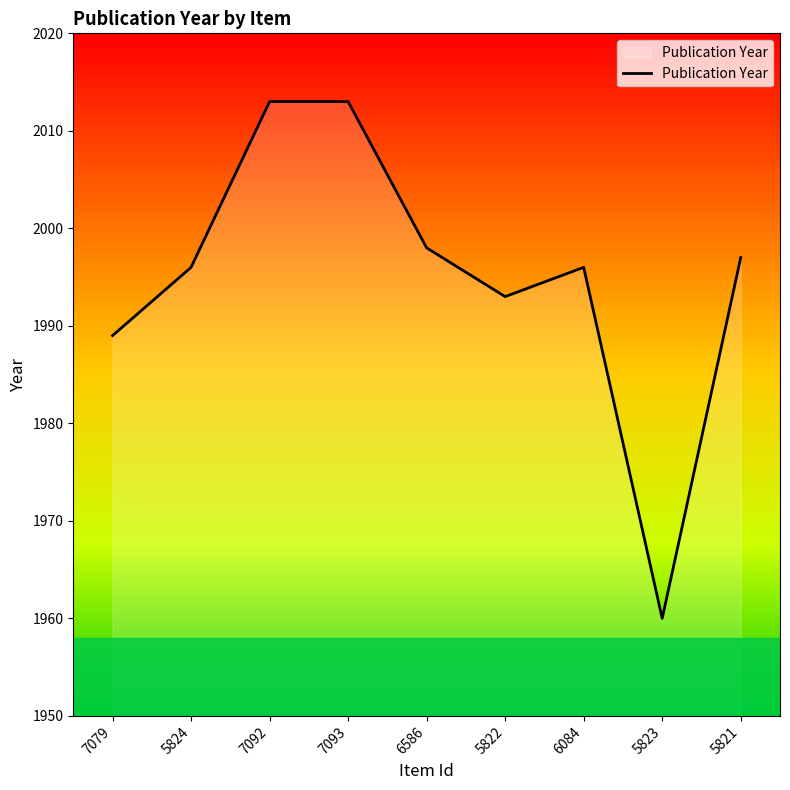

Between 7093 and 7079, which is larger?

7093